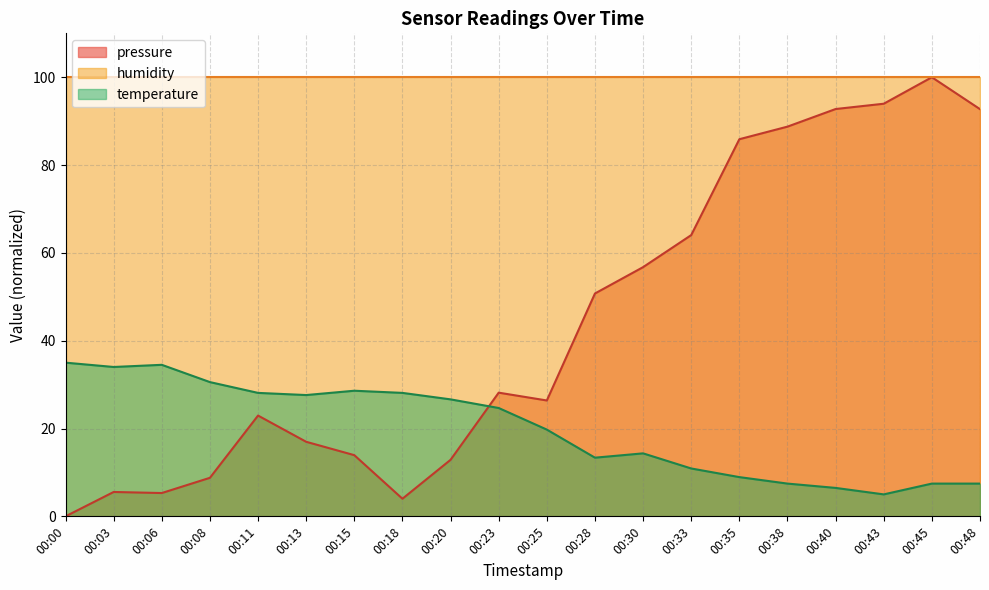

What is the lowest value of the humidity series?

100.0